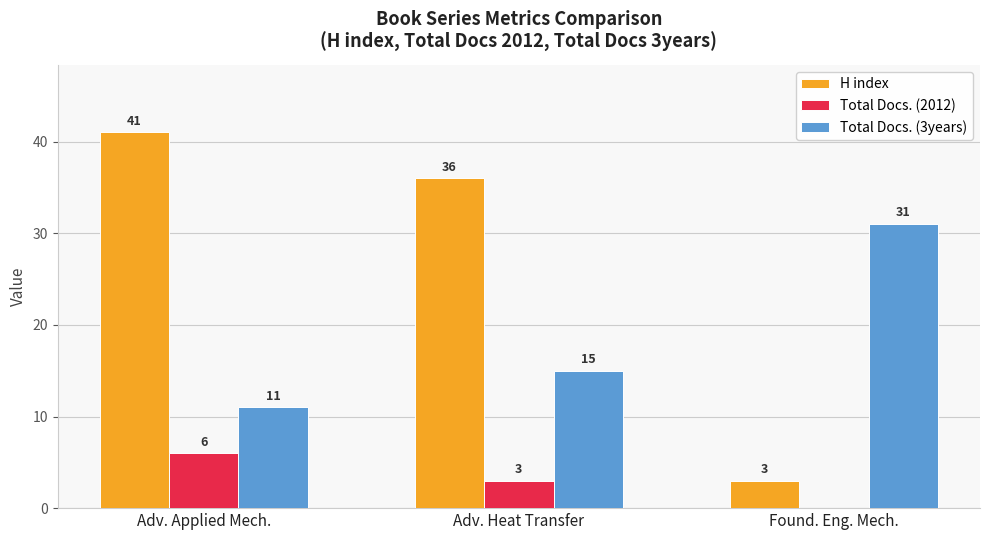

How many Total Docs. (3years) values are between 11 and 31?

3